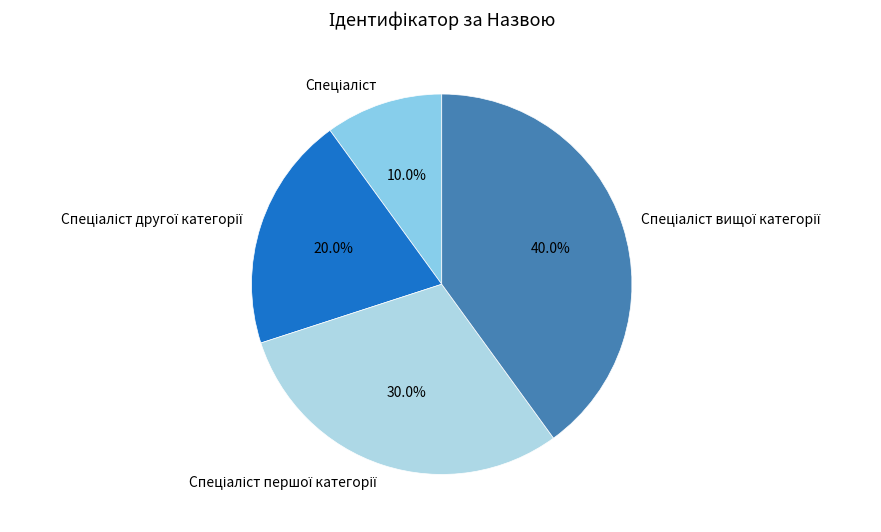

Is there any slice that represents more than half of the pie?

No